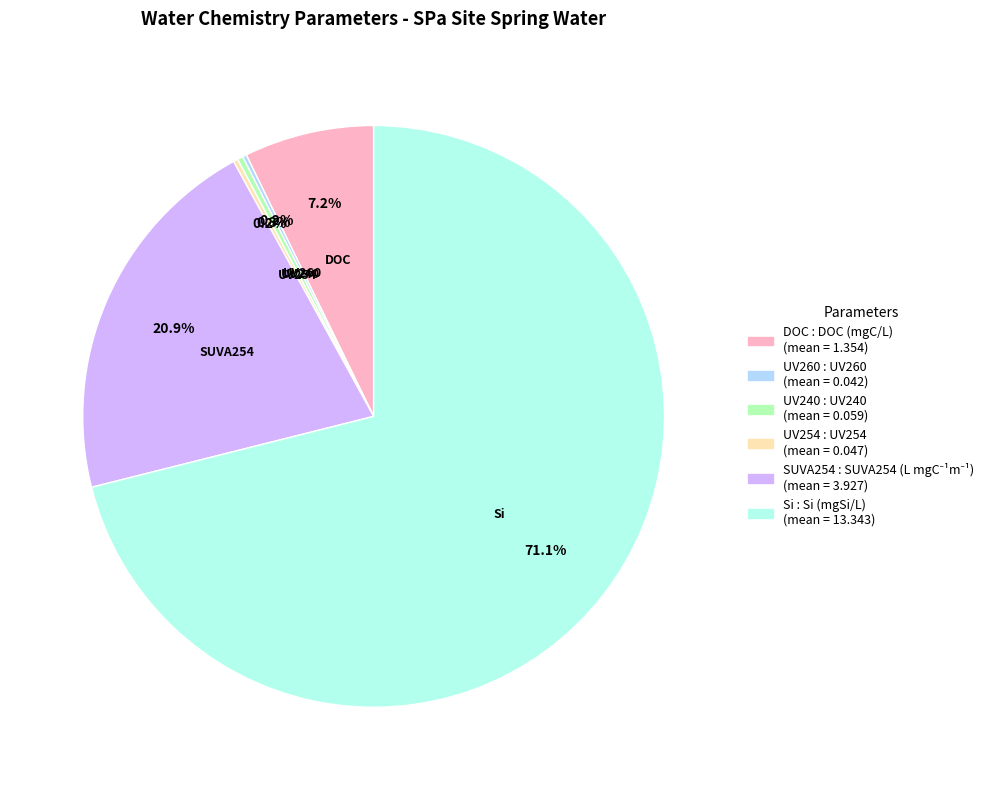

Which slice is the largest?

Si